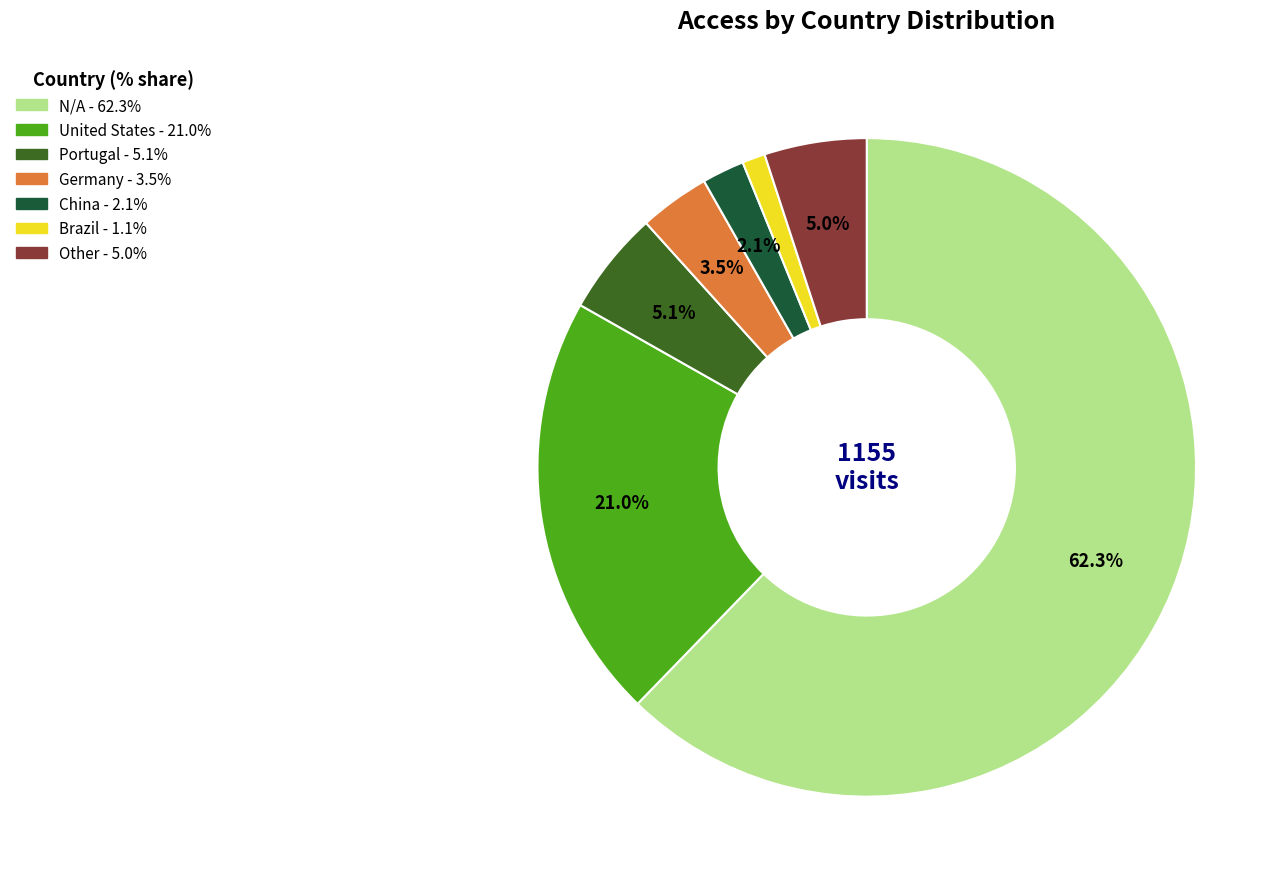

Between Germany and United States, which is larger?

United States